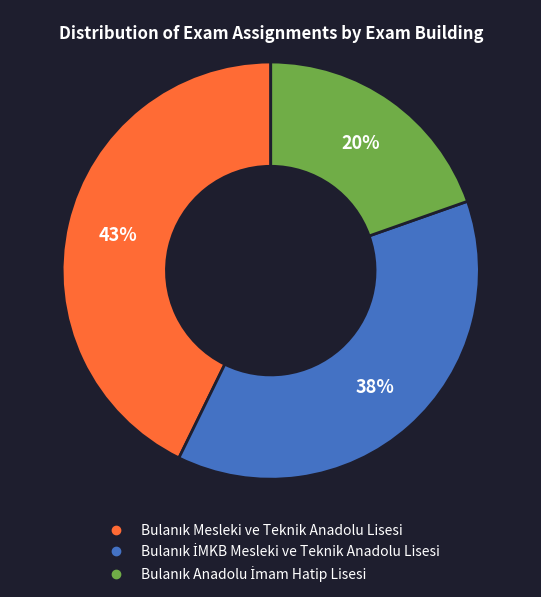

To the nearest percent, what is the average slice percentage?

33%